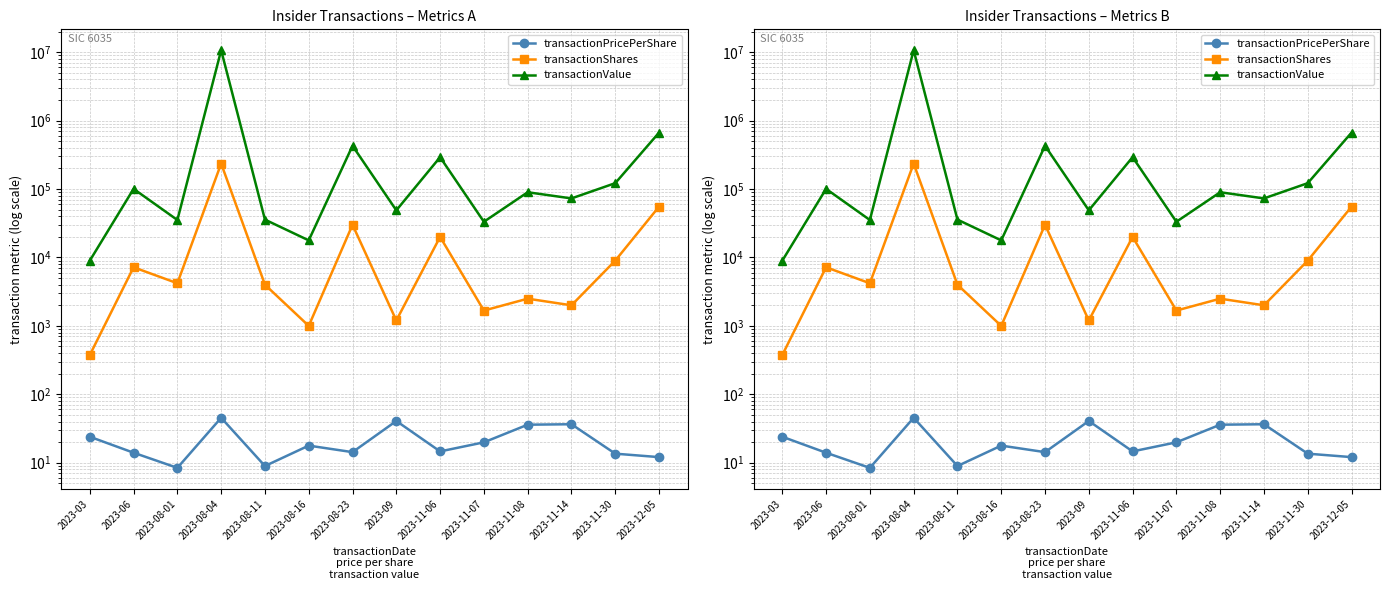

At which category does transactionPricePerShare reach its first local peak?

2023-08-04